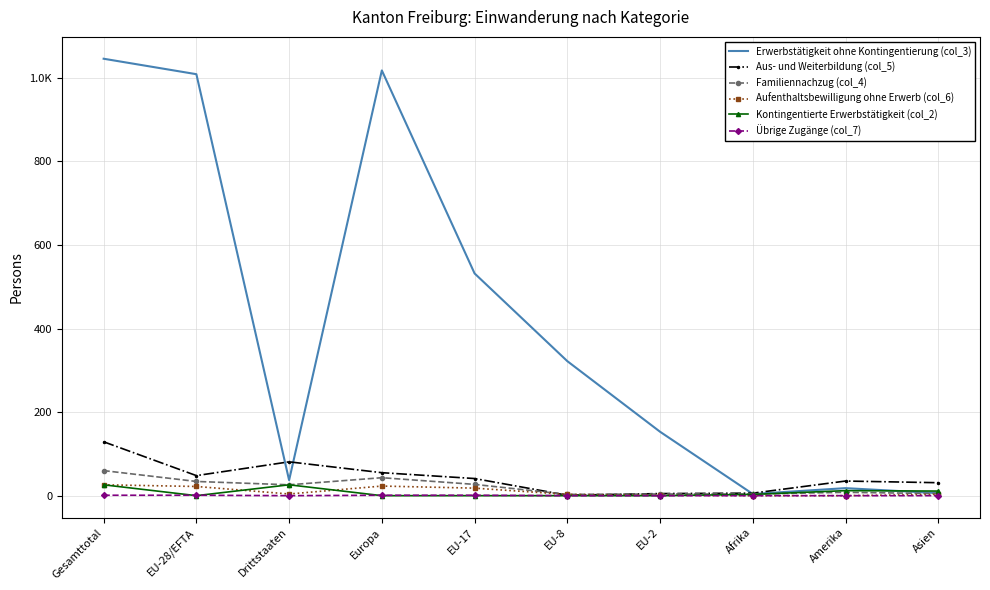

Is the value of Übrige Zugänge (col_7) at Gesamttotal greater than the value of Aus- und Weiterbildung (col_5) at EU-28/EFTA?

No